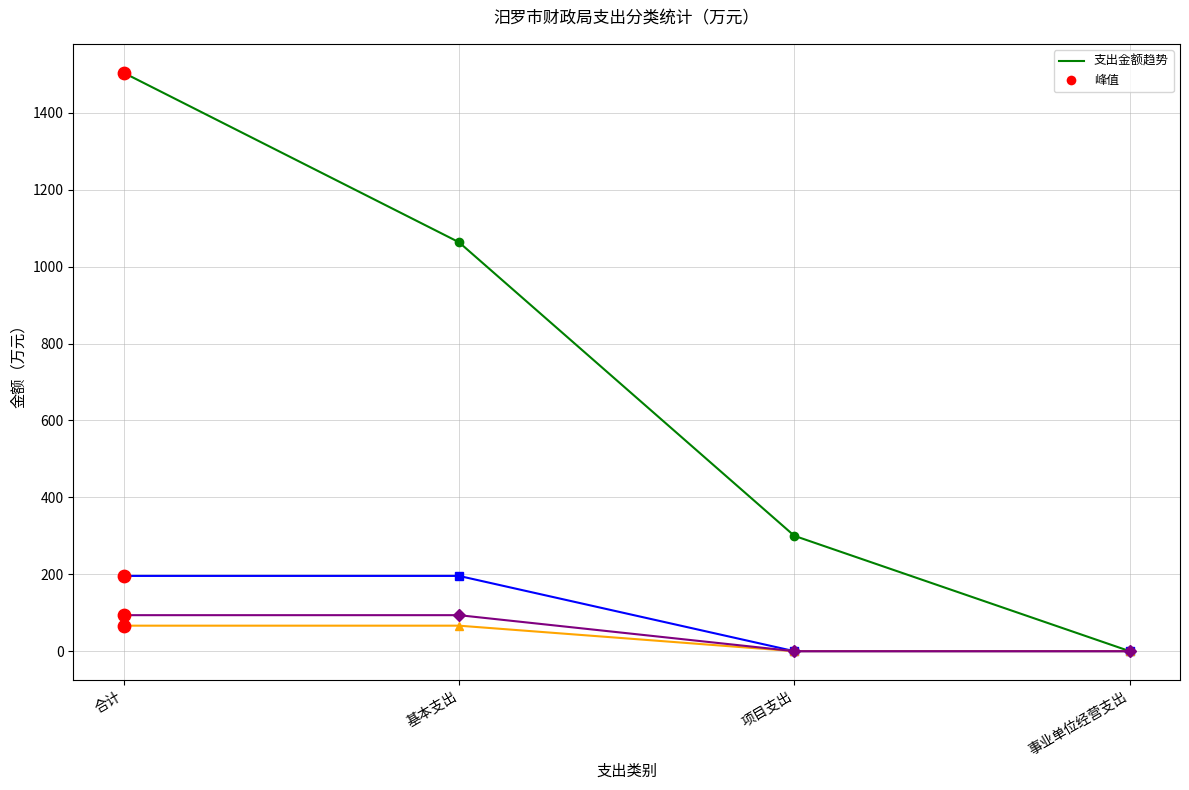

At which category is the sum across all series the highest?

合计